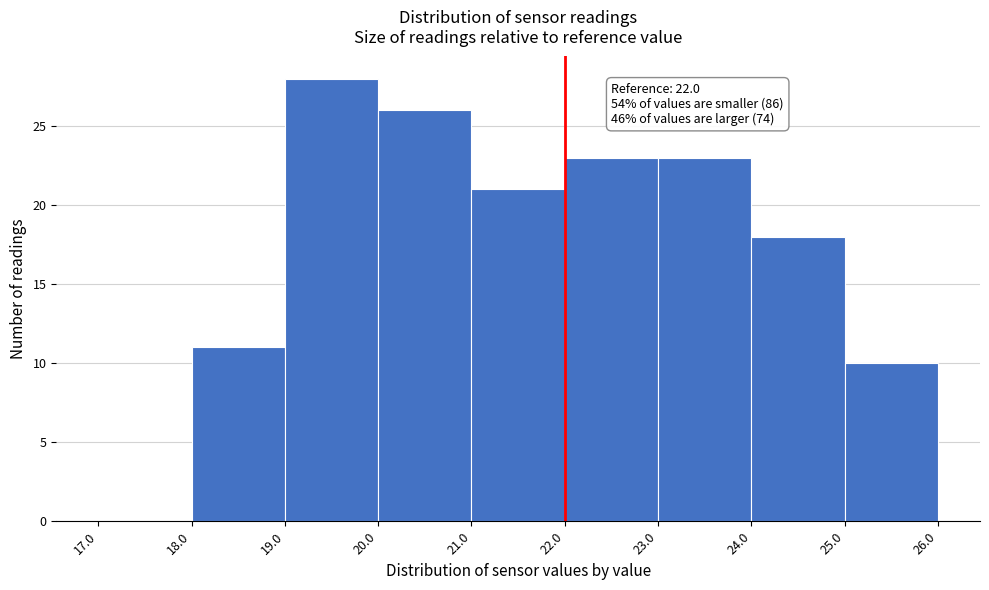

Over which range of the x-axis is the bar tallest?

19.0 to 20.0